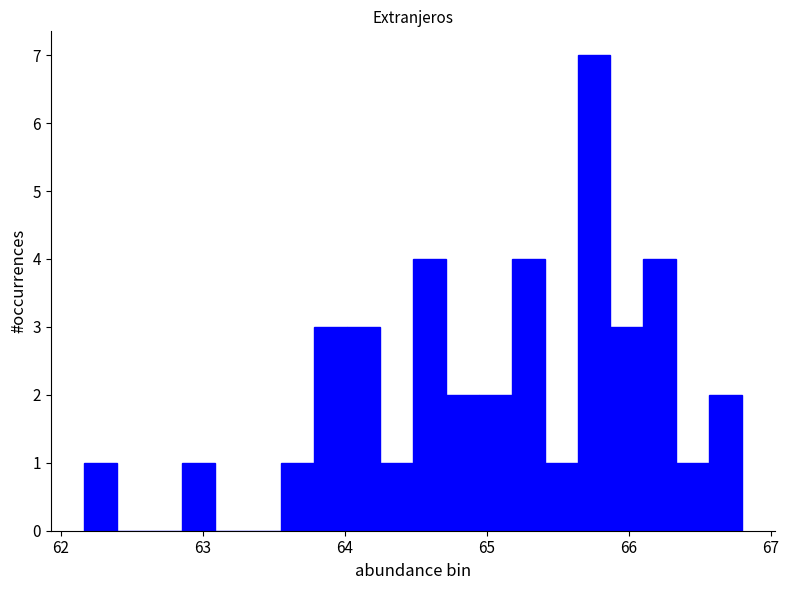

Around what value on the x-axis is the tallest bar? Give the approximate position of its centre, as read against the axis.

65.8